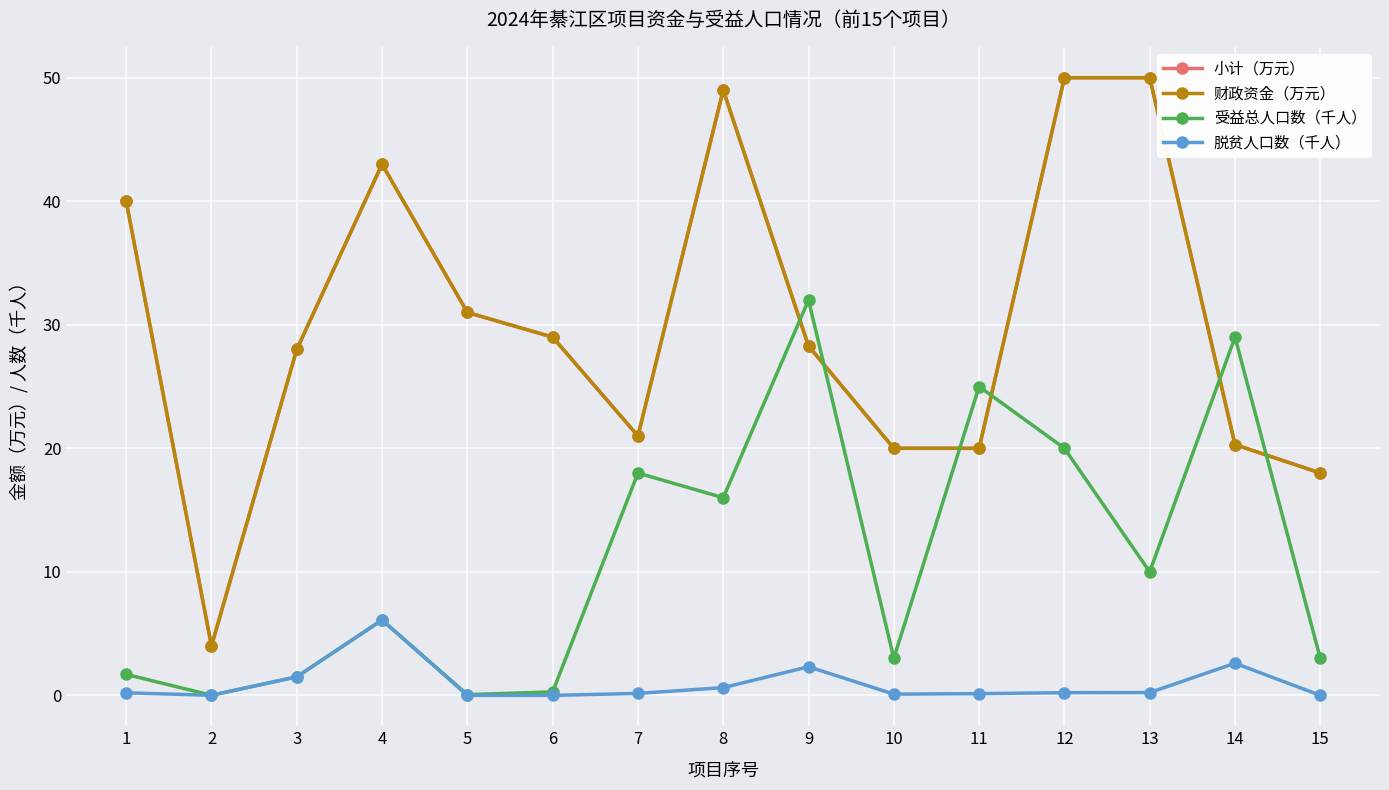

What is the value of the 脱贫人口数（千人） point at the 8th from the left?

0.6